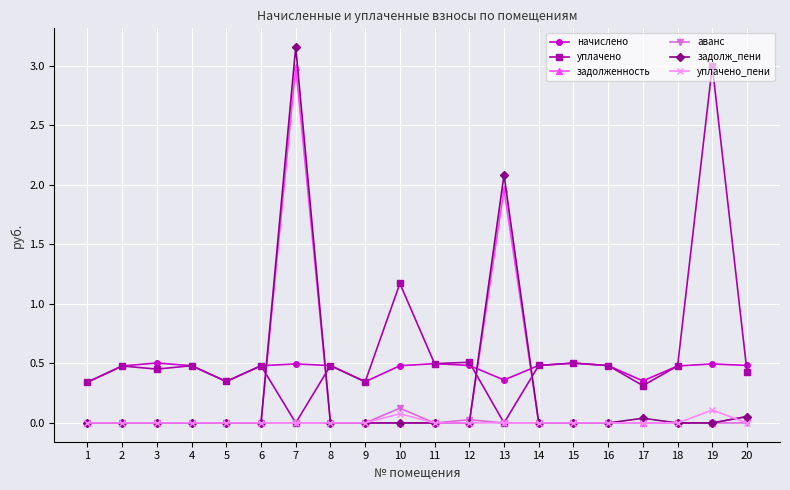

At which label is уплачено closest to 1?

10